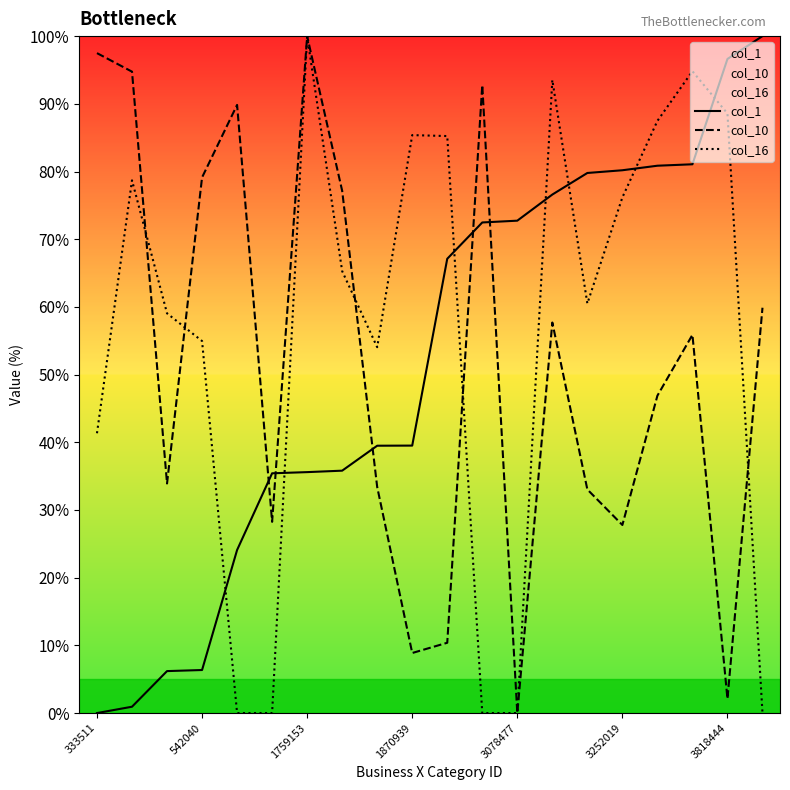

At which category does the chart reach its peak across all series?

19